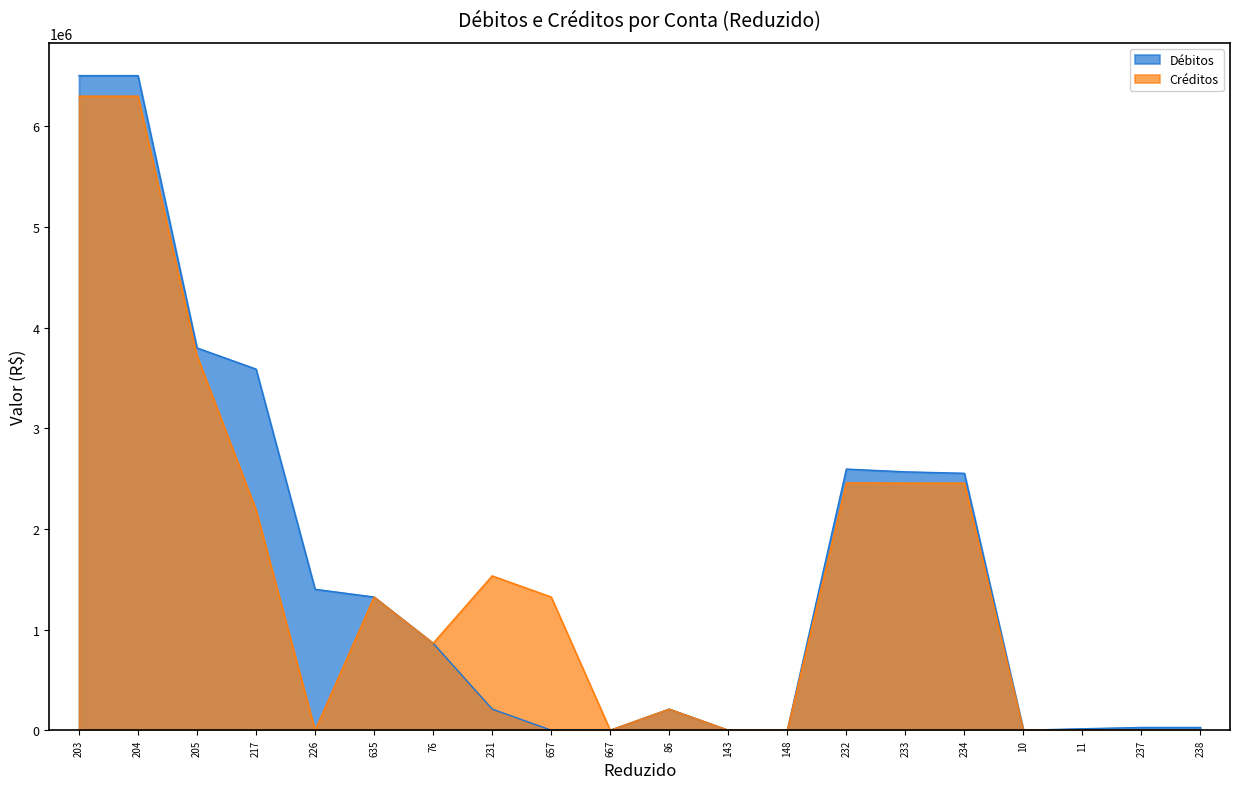

Which series has the largest total across all categories?

Débitos